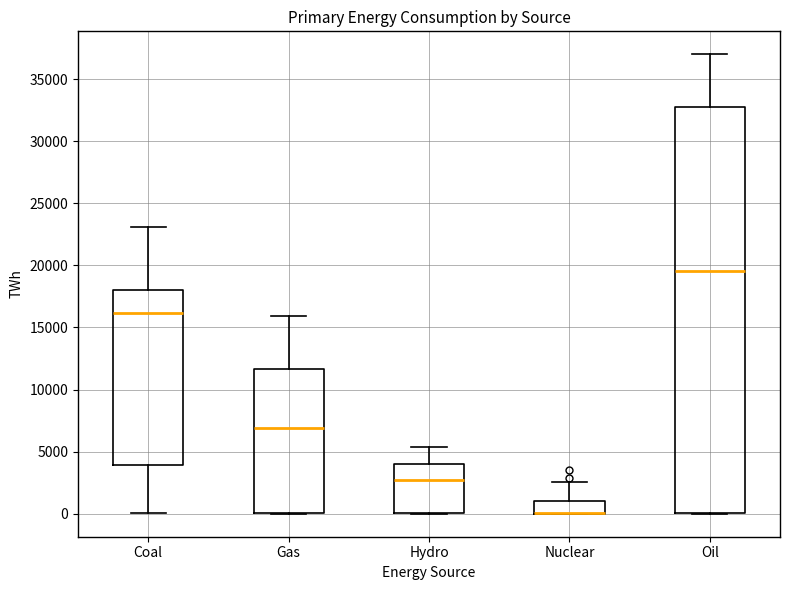

Comparing the boxes themselves (not the whiskers), which one is the tallest?

Oil